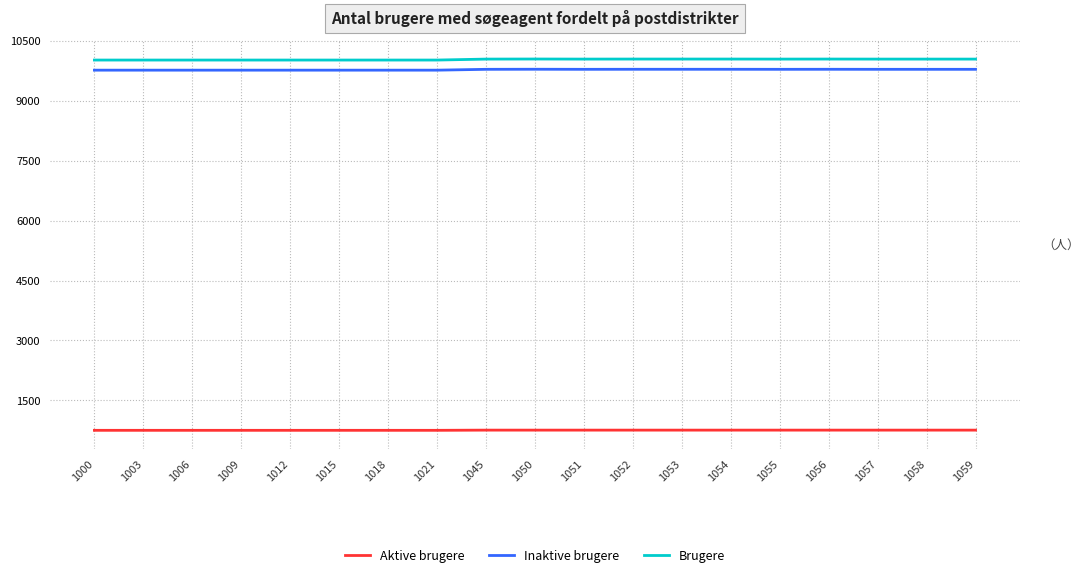

Is it true that Inaktive brugere equals 12962 at 1053?

False